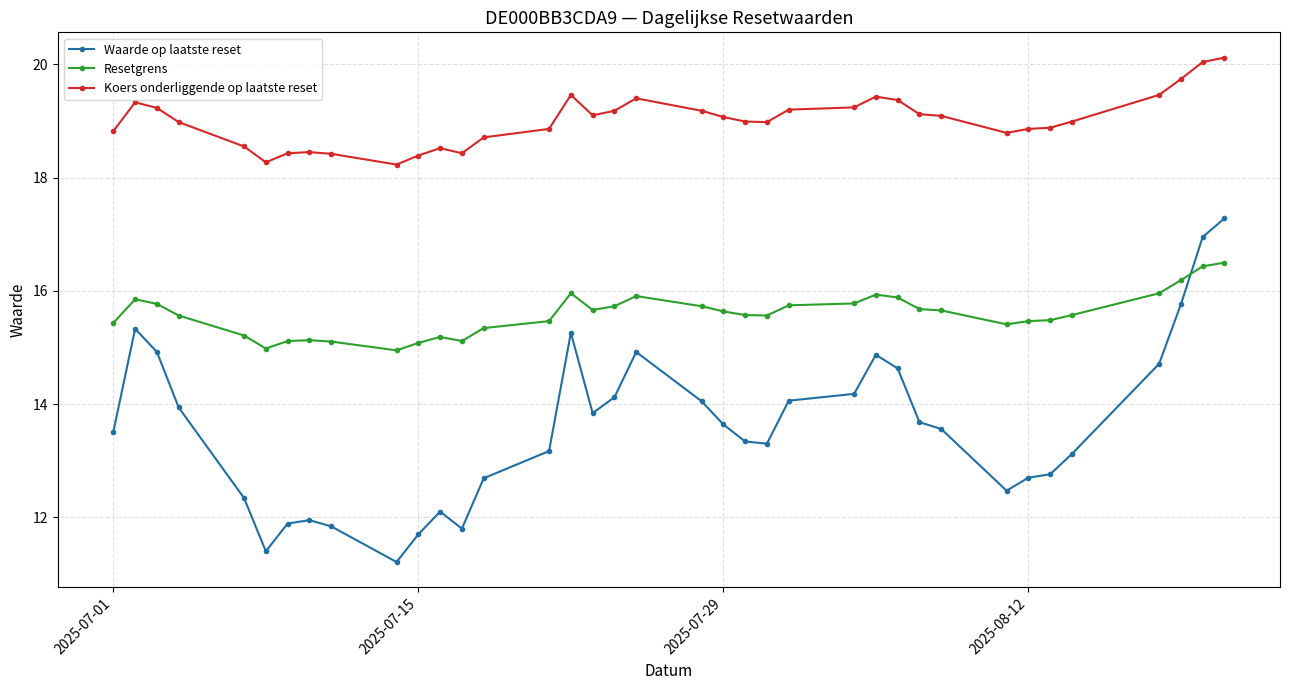

What is the difference between the second highest and minimum values in the Resetgrens series?

1.5